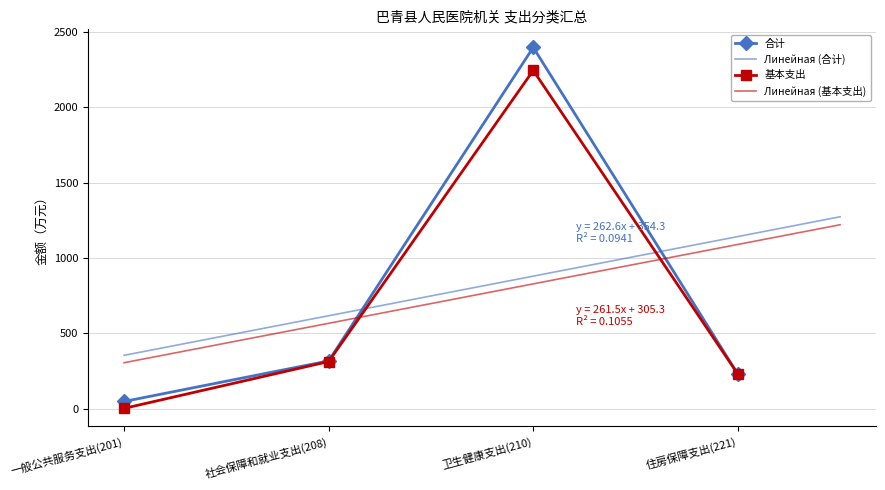

Is this an area chart (filled region under the line)?

No